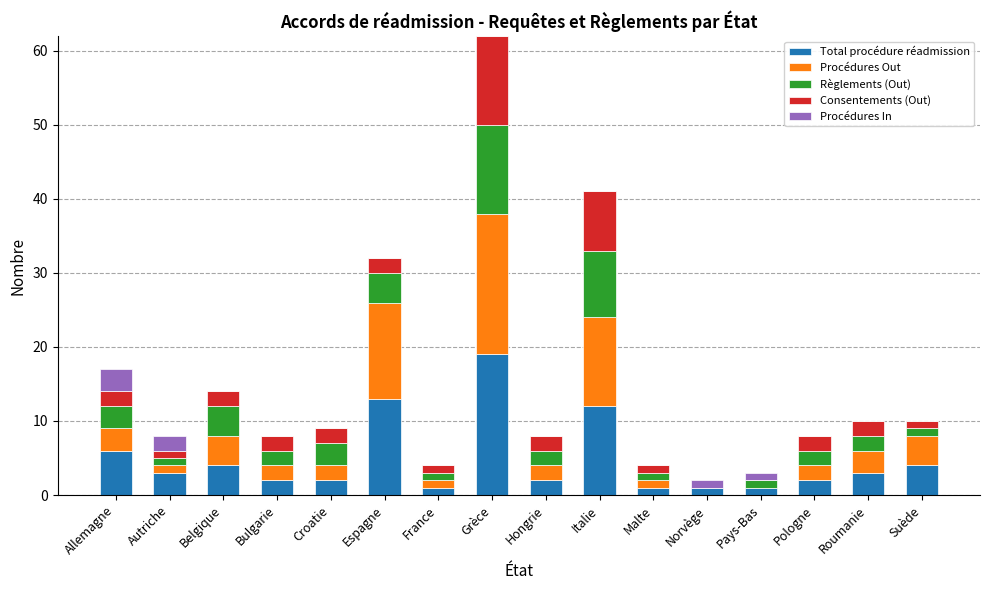

Which category has the highest value in the Total procédure réadmission series?

Grèce